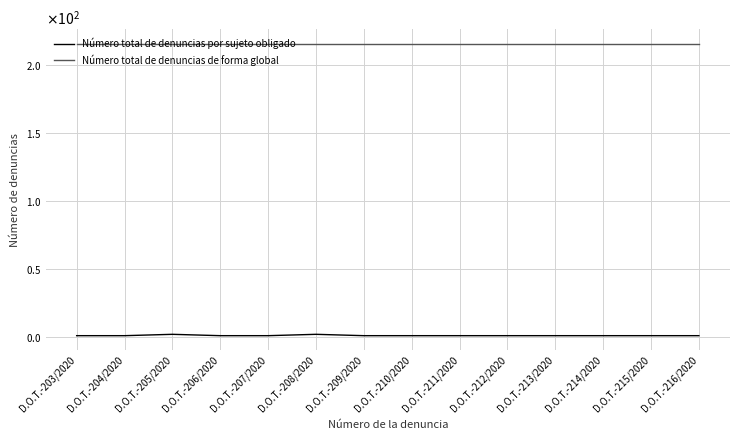

What are all the series names shown in the legend?

Número total de denuncias por sujeto obligado, Número total de denuncias de forma global